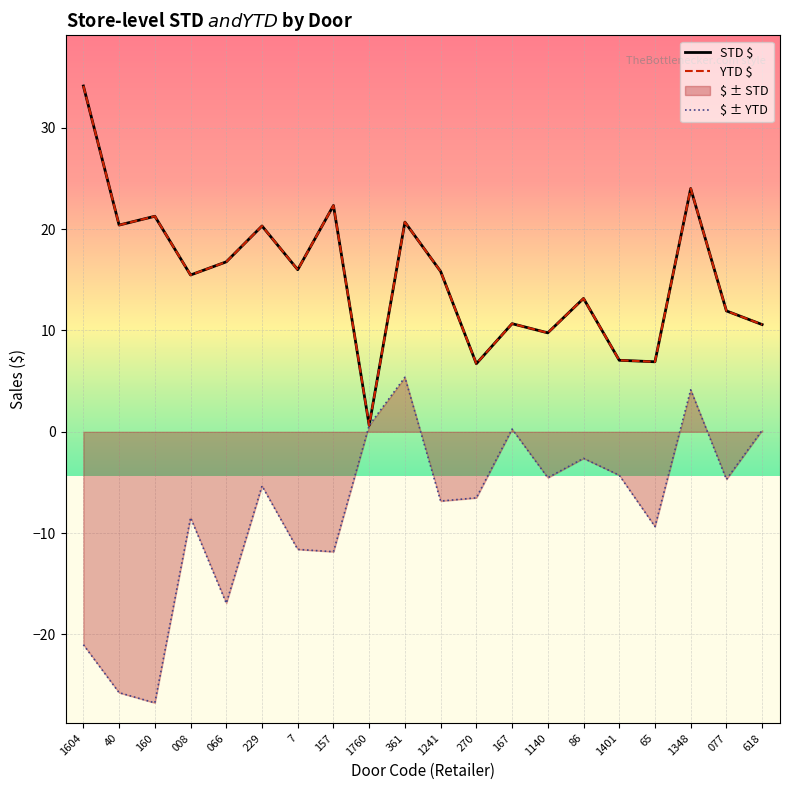

Which series has the largest total across all categories?

STD $